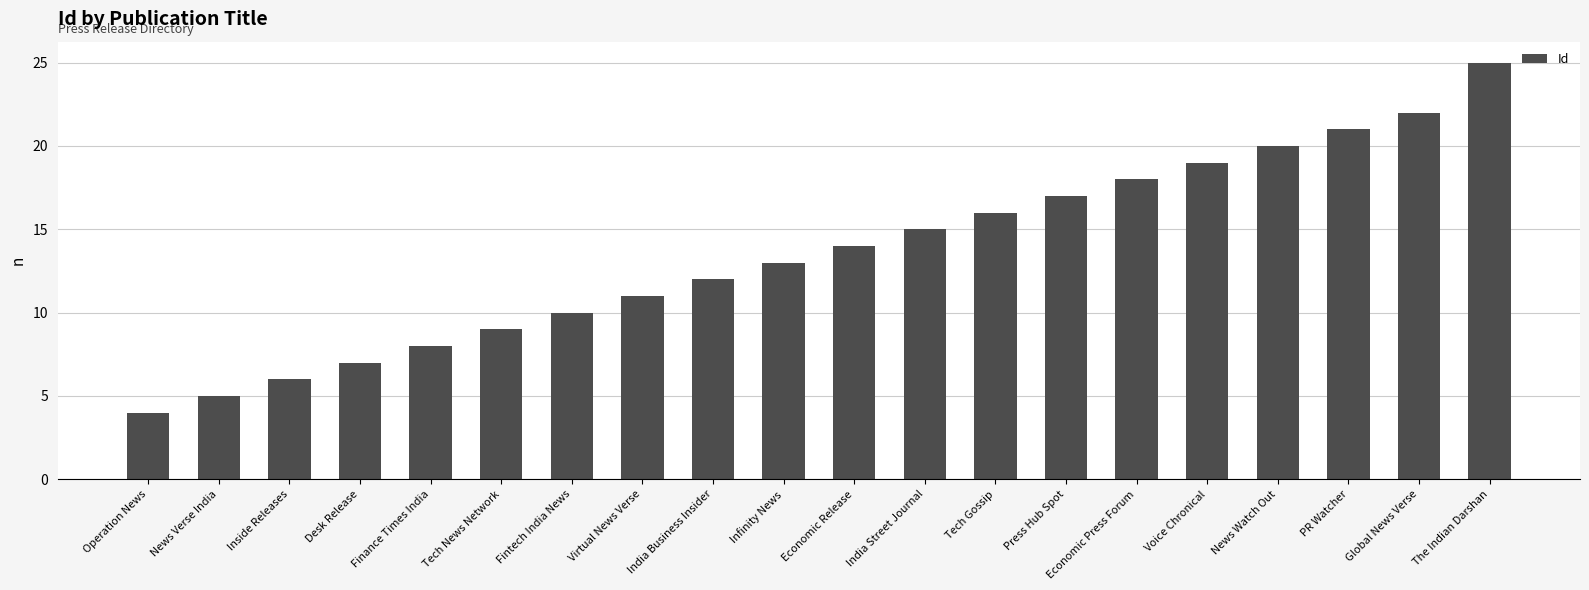

What is the change in value from Tech Gossip to The Indian Darshan?

+9